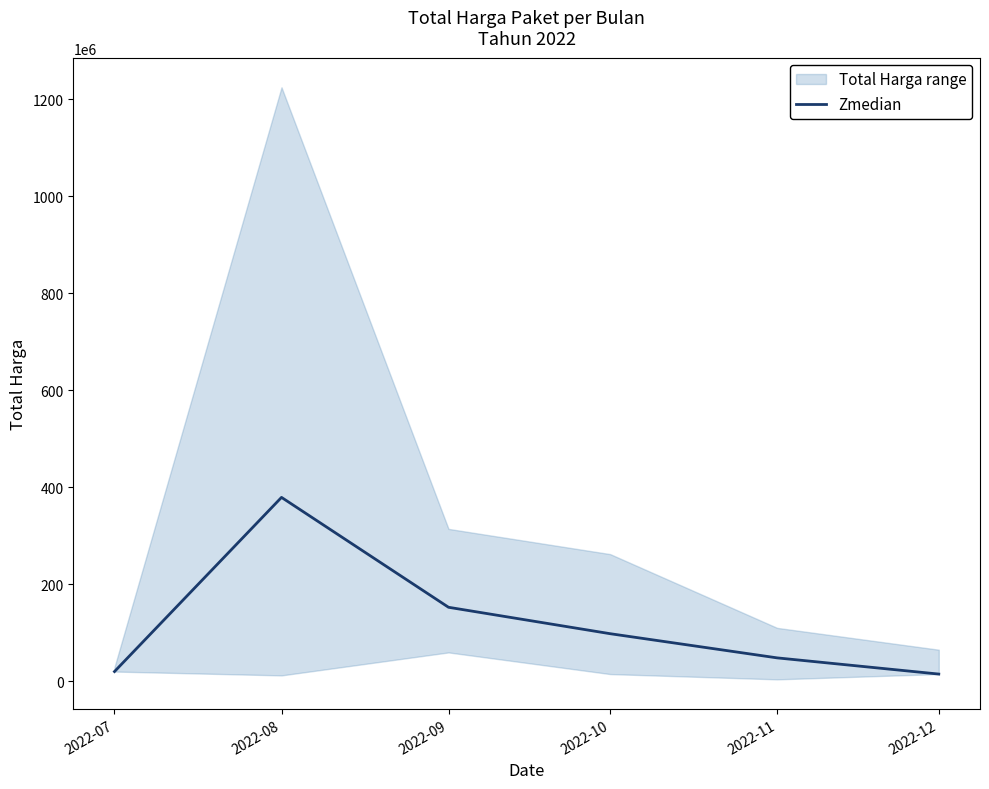

Approximately how many times larger is the value at 2022-08 compared to 2022-11?

7.9